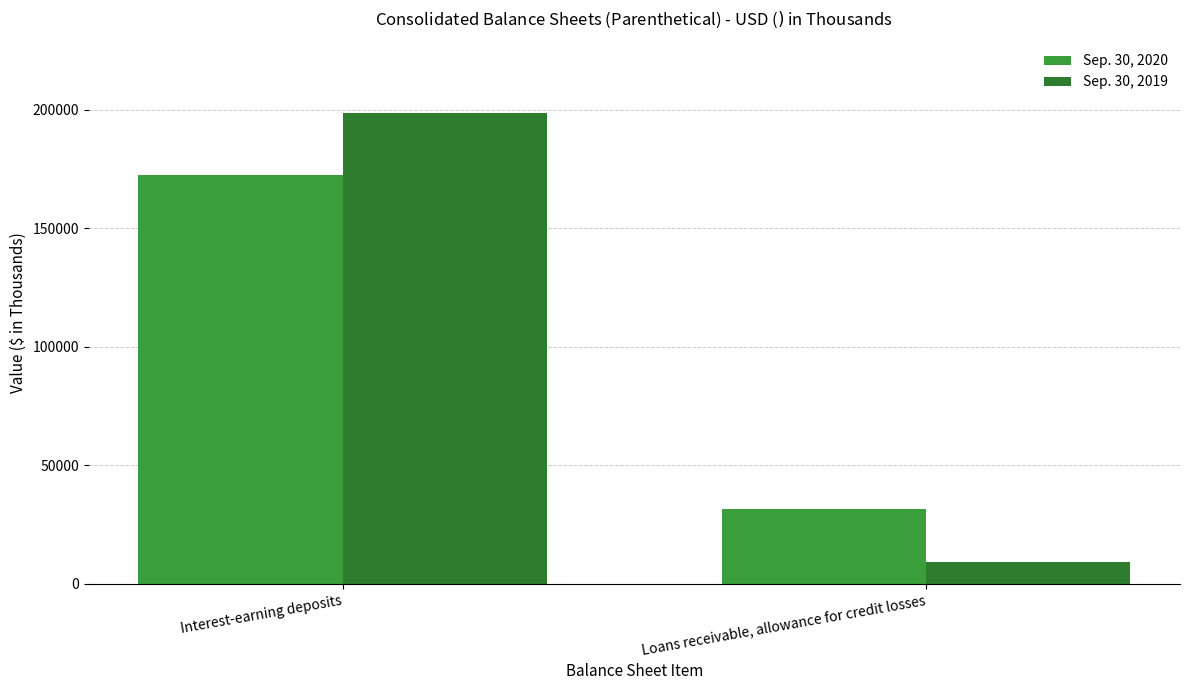

List the series in order of their overall mean, lowest first.

Sep. 30, 2020, Sep. 30, 2019